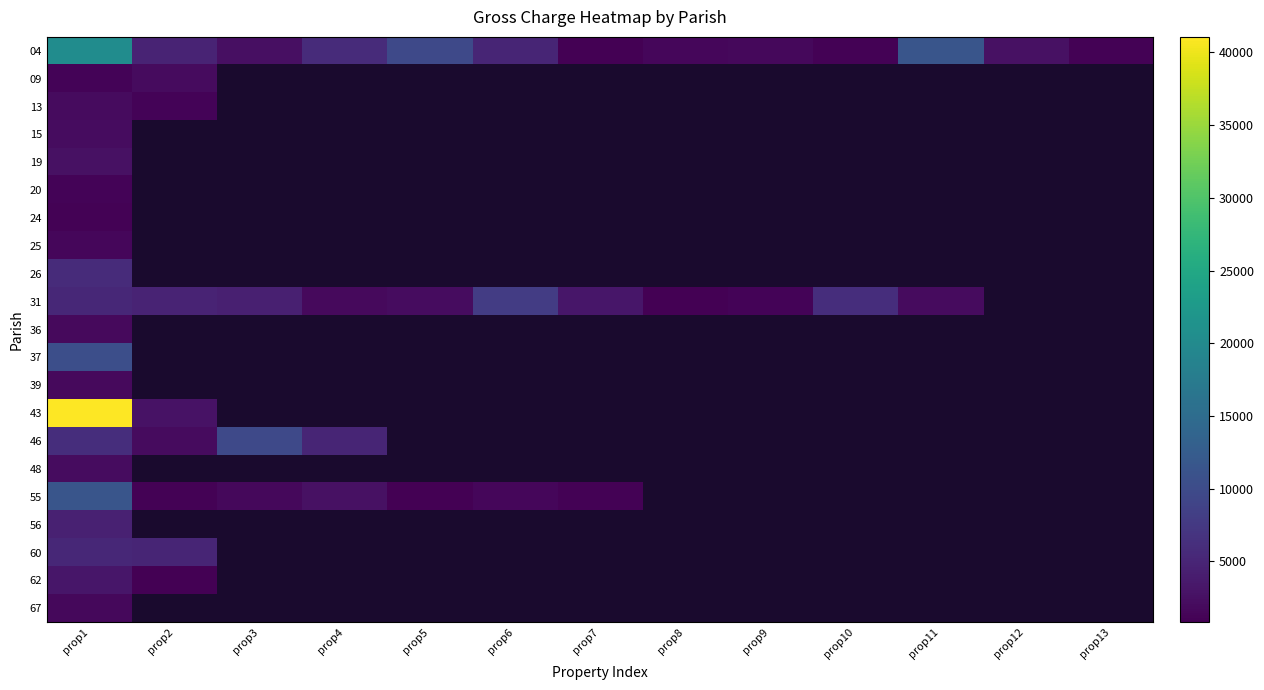

Which label corresponds to the largest value in the chart?

prop1